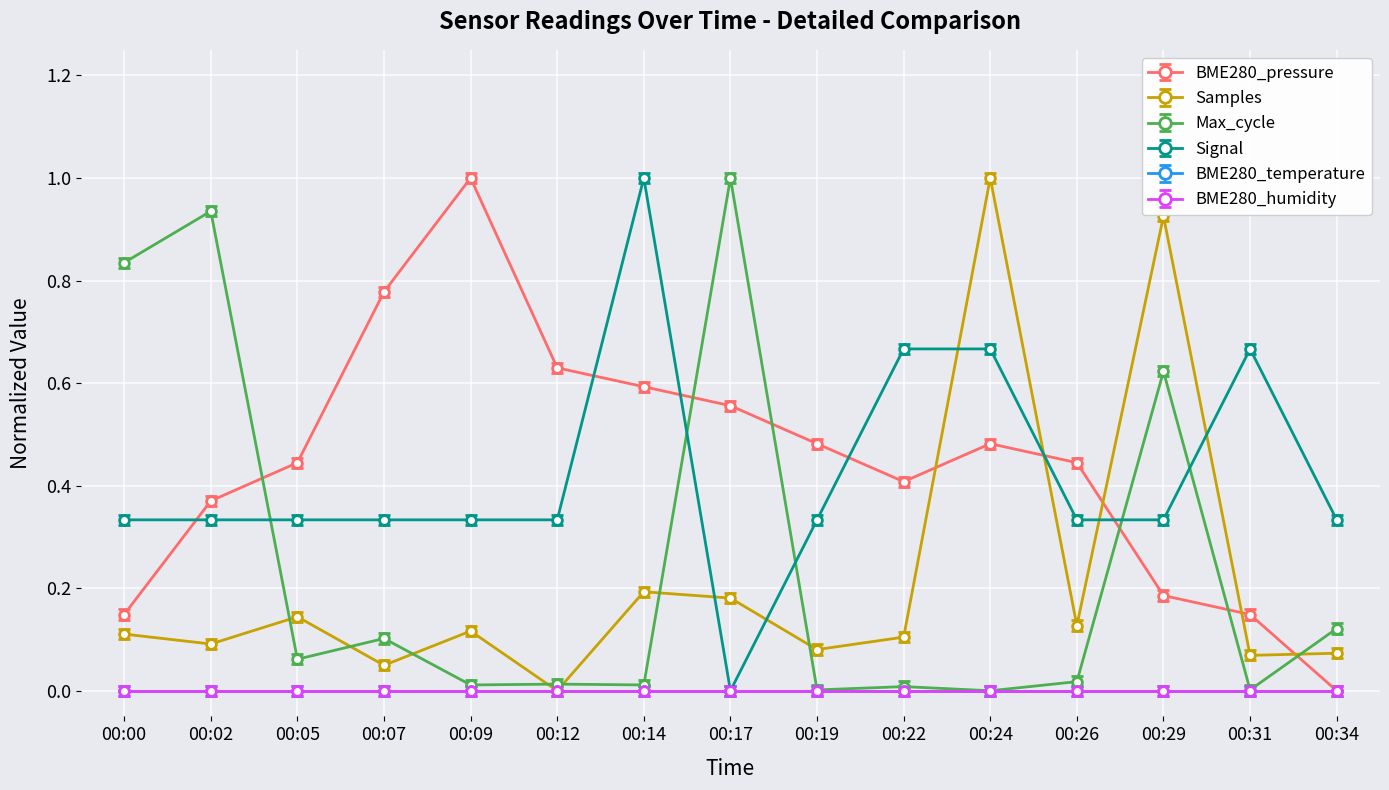

Does the chart have visible grid lines?

Yes